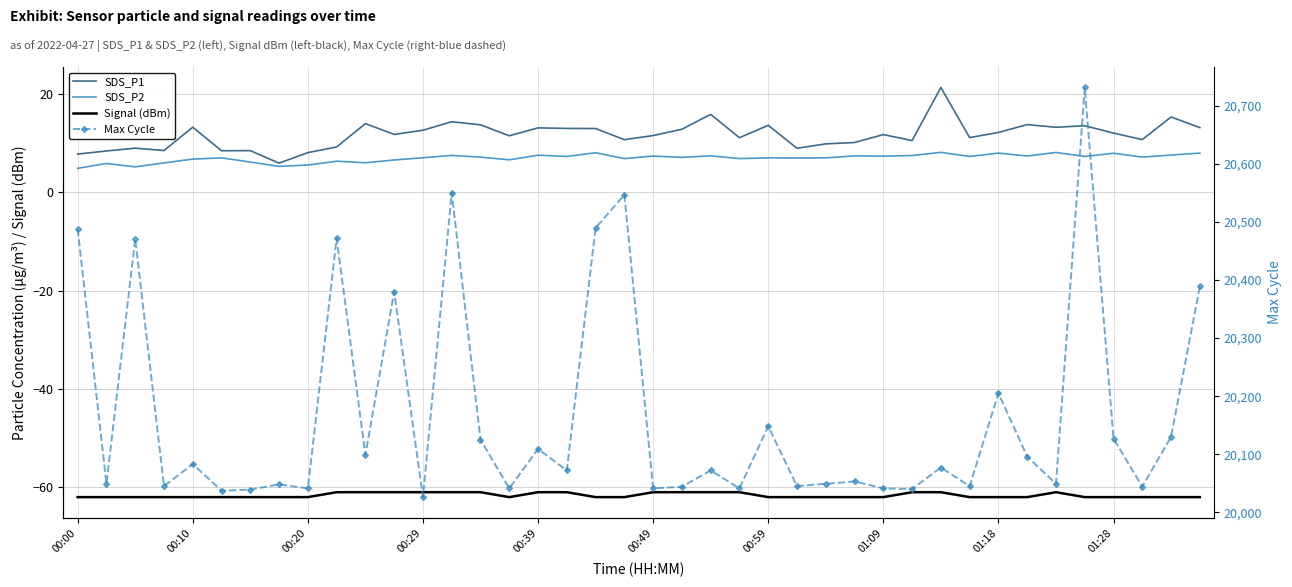

What are all the series names shown in the legend?

SDS_P1, SDS_P2, Signal (dBm), Max Cycle